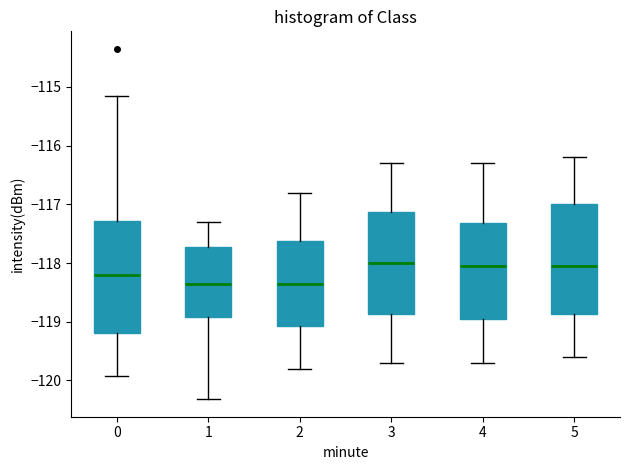

Reading left to right, read every box against the y-axis: the position of its median line, the range the box covers, and the ends of its whiskers. The values are not printed on the chart, so give them approximately, as read against the axis.

0: median -118.2, box -119.2 to -117.3, whiskers -119.9 to -115.2
1: median -118.3, box -118.9 to -117.7, whiskers -120.3 to -117.3
2: median -118.3, box -119.1 to -117.6, whiskers -119.8 to -116.8
3: median -118.0, box -118.9 to -117.1, whiskers -119.7 to -116.3
4: median -118.0, box -118.9 to -117.3, whiskers -119.7 to -116.3
5: median -118.0, box -118.9 to -117.0, whiskers -119.6 to -116.2